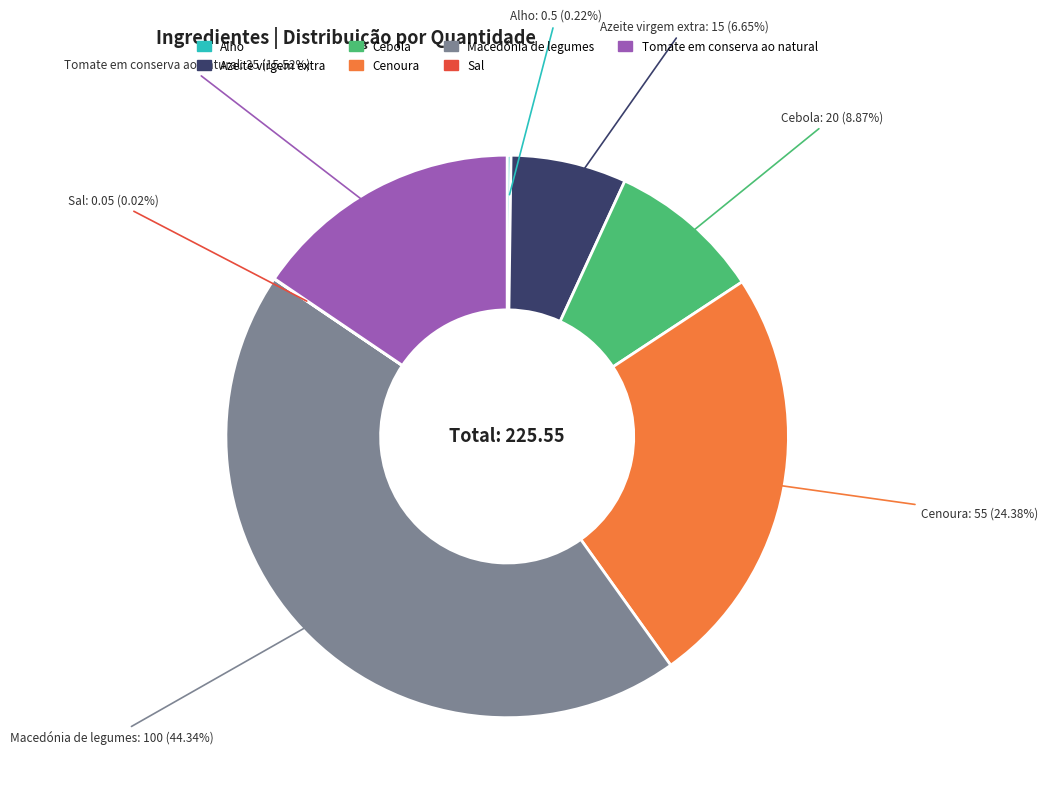

Does Macedónia de legumes account for over 50% of the chart?

No